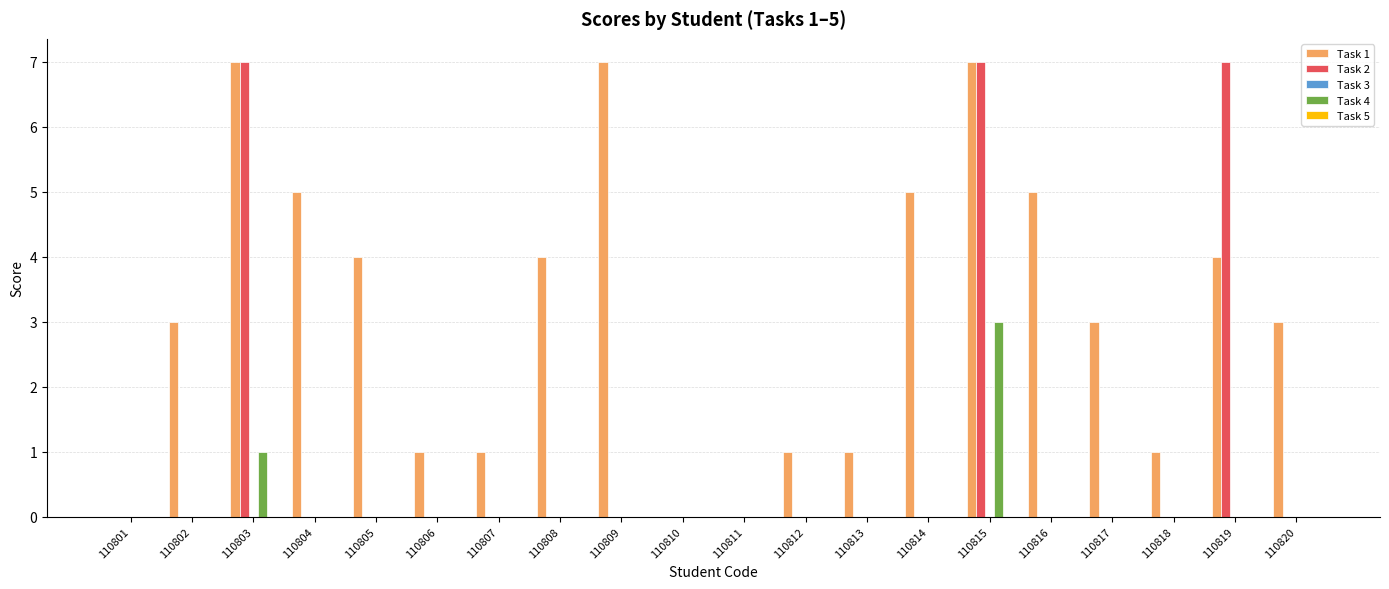

Are the bars horizontal?

No